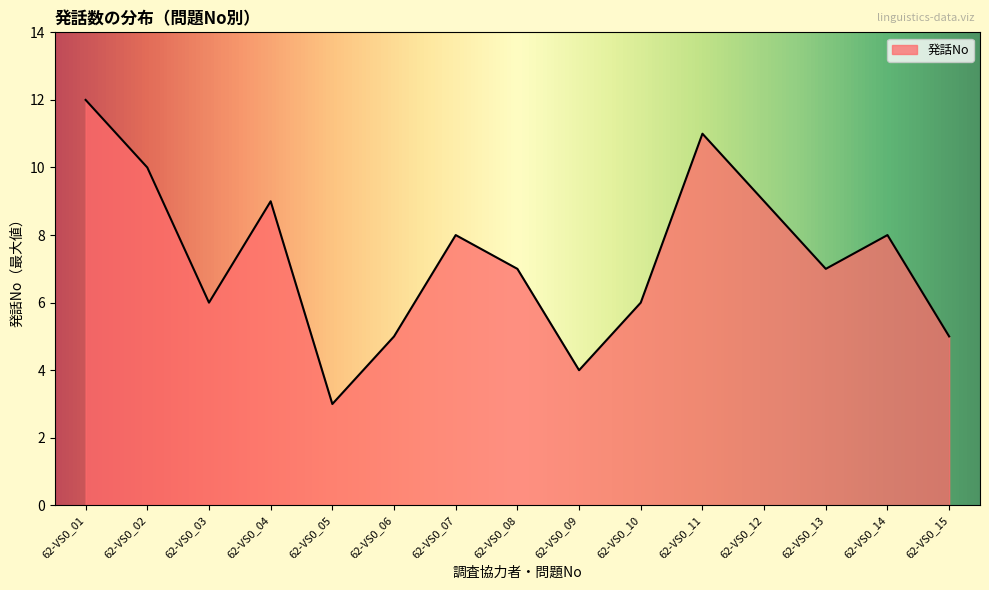

What is the sum of all values?

110